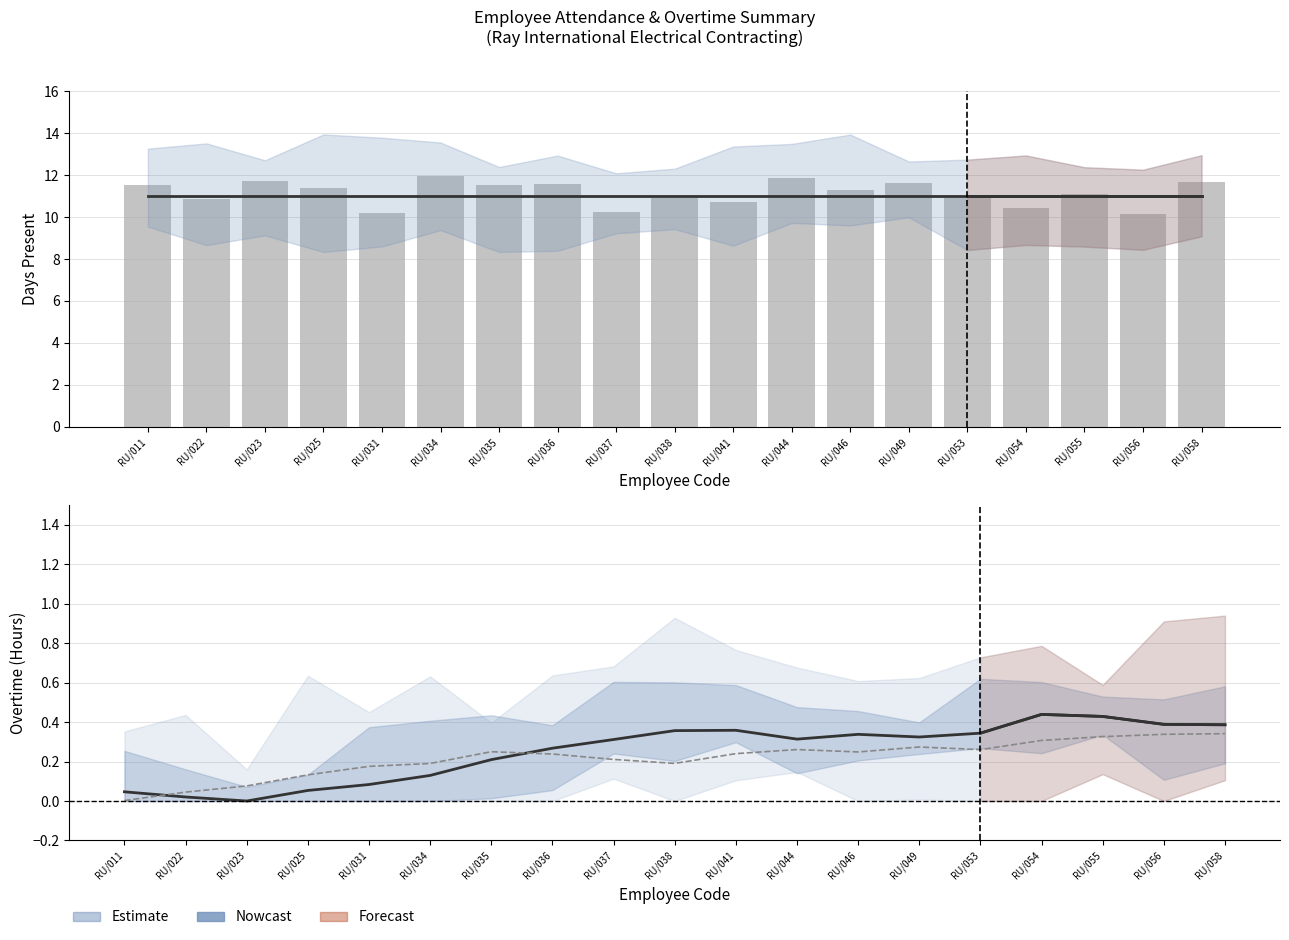

True or false: Day Present (bar) has a value of 17.7 at RU/023.

False